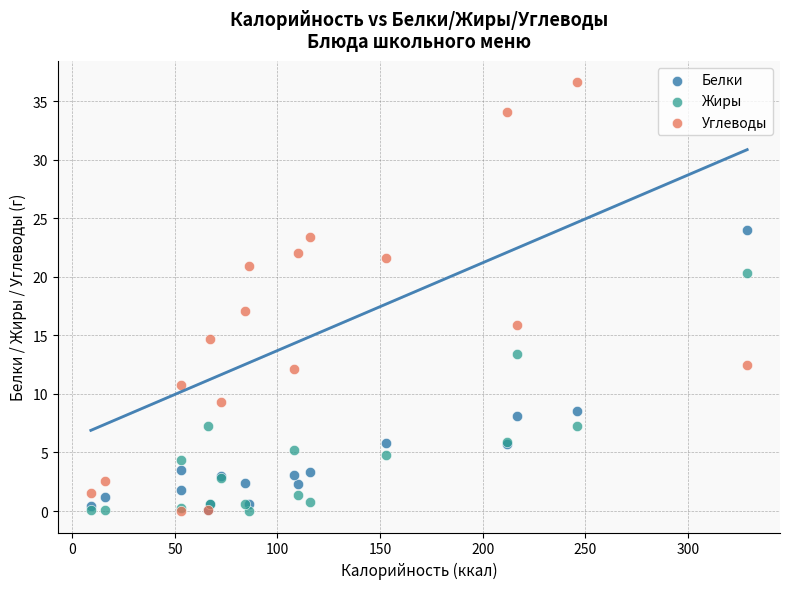

Which series contains the highest Y value?

Углеводы